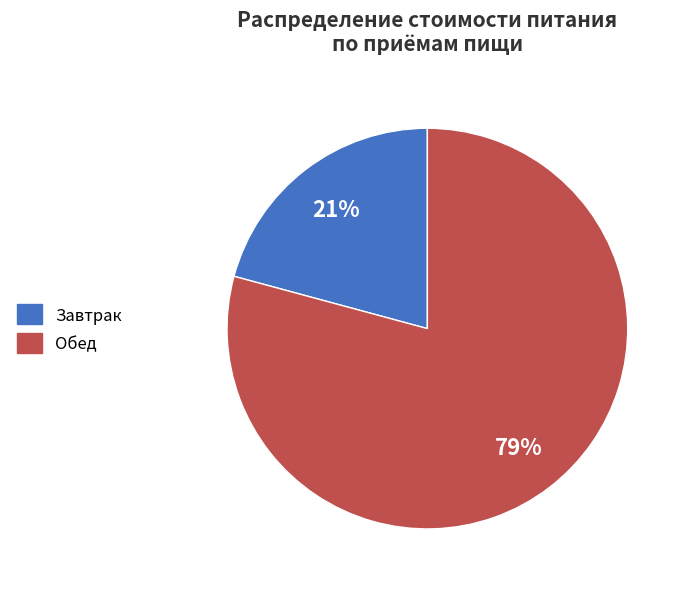

Which has a higher value, Обед or Завтрак?

Обед